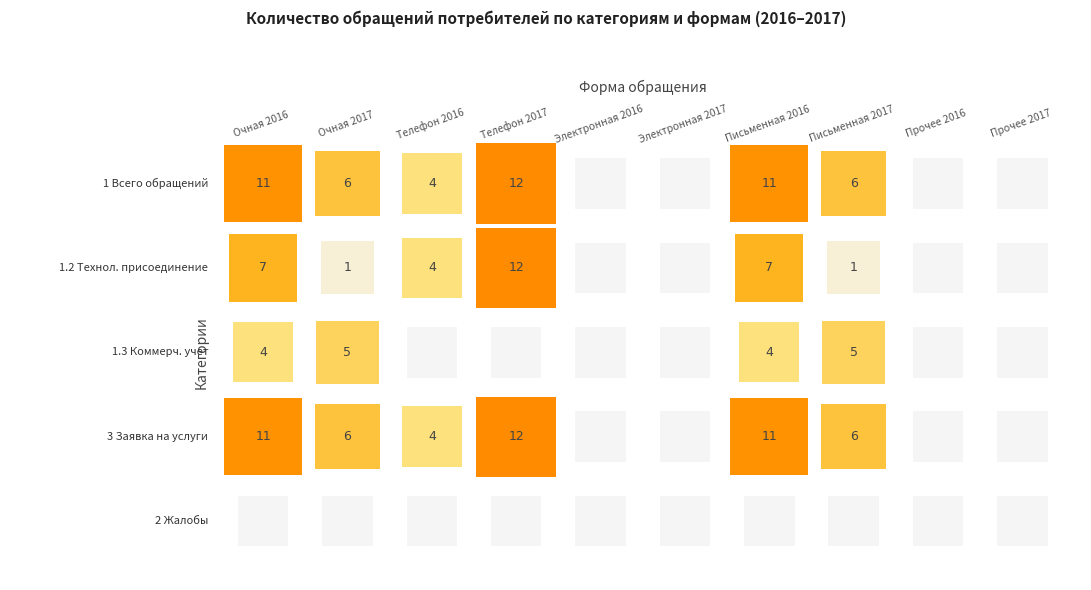

The Заявка на услуги series shows 11 at 0. True or false?

True